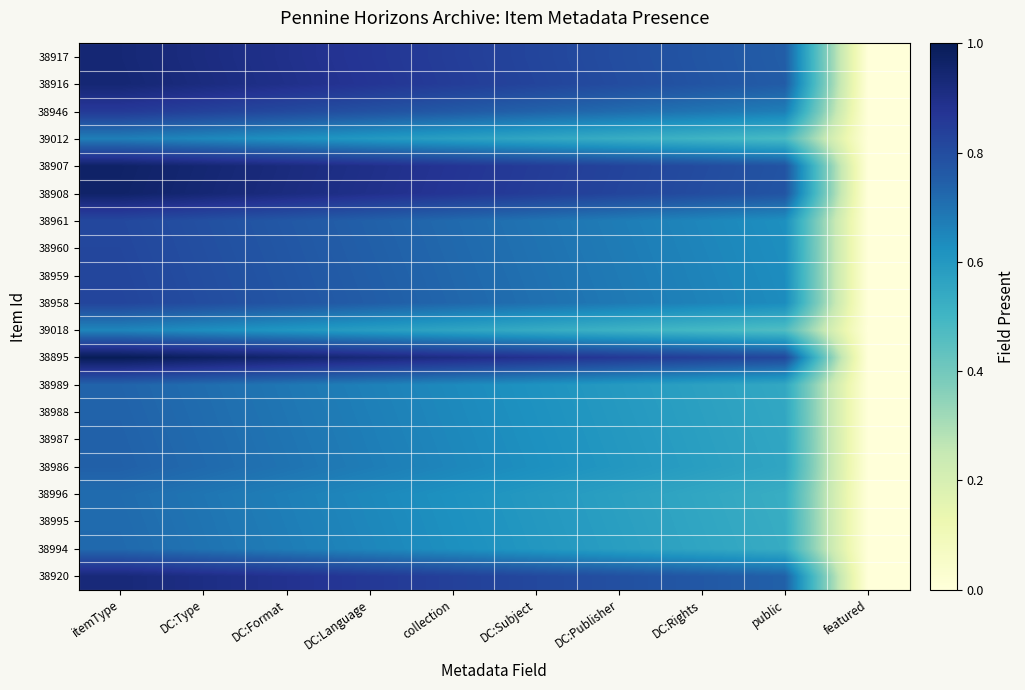

Which series has the largest range (max minus min)?

38895